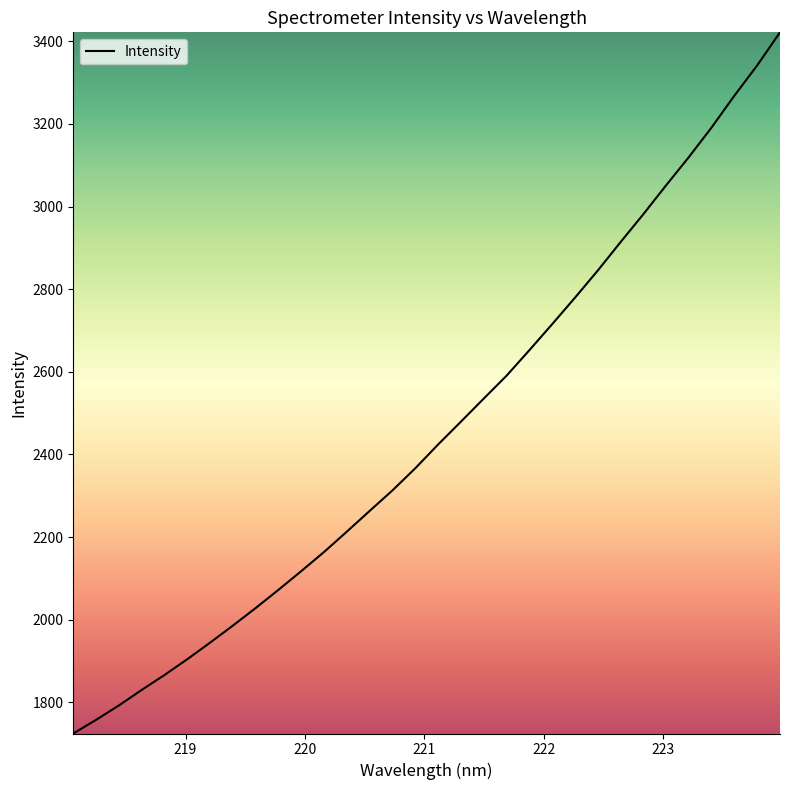

Count the number of data series in this chart.

1